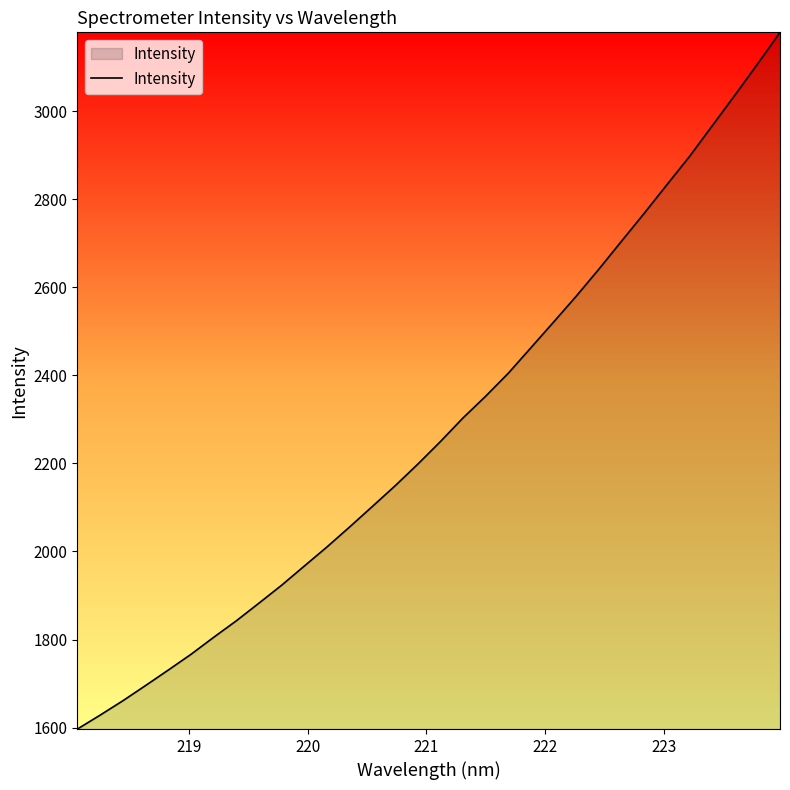

What is the maximum value shown in the chart?

3178.9